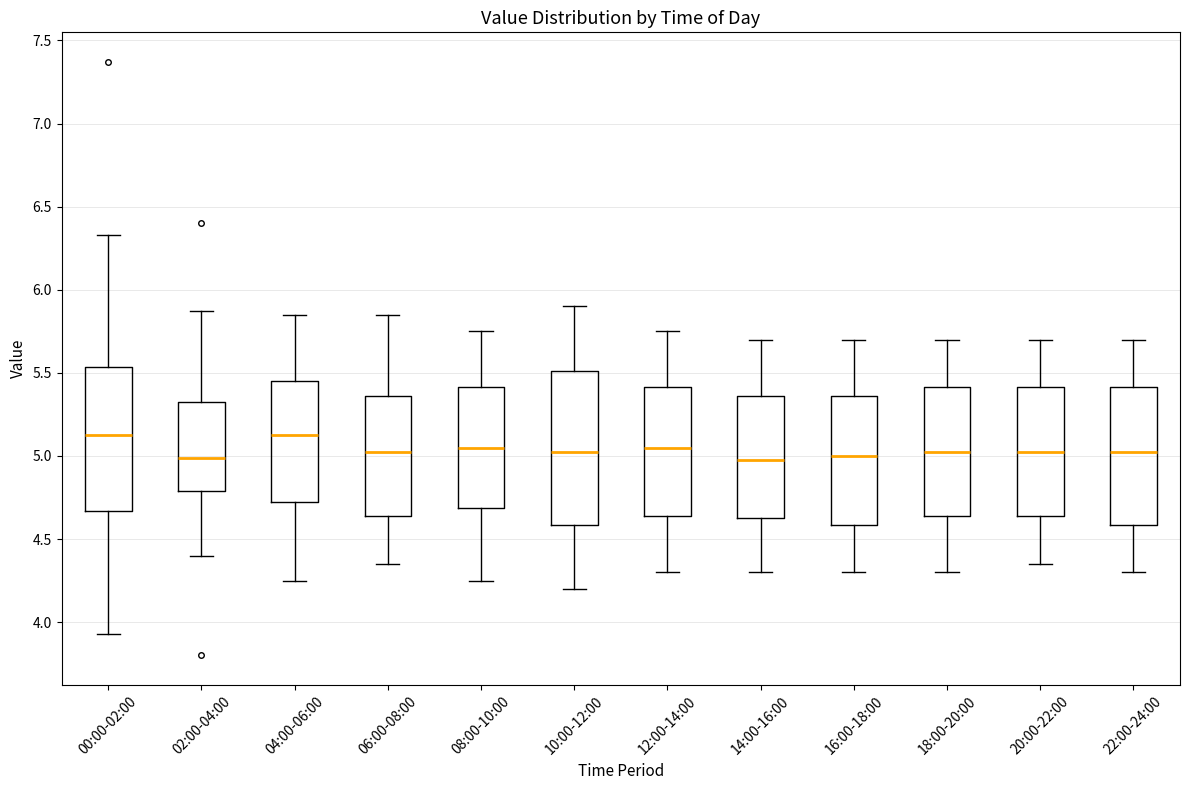

Reading left to right, transcribe this box plot: for each box, give where its median line is, the range the box spans, and where its two whiskers end, as read against the y-axis. The values are not printed on the chart, so give them approximately, as read against the axis.

00:00-02:00: median 5.15, box 4.65 to 5.55, whiskers 3.95 to 6.35
02:00-04:00: median 5.00, box 4.80 to 5.35, whiskers 4.40 to 5.85
04:00-06:00: median 5.15, box 4.75 to 5.45, whiskers 4.25 to 5.85
06:00-08:00: median 5.05, box 4.65 to 5.35, whiskers 4.35 to 5.85
08:00-10:00: median 5.05, box 4.70 to 5.40, whiskers 4.25 to 5.75
10:00-12:00: median 5.05, box 4.60 to 5.50, whiskers 4.20 to 5.90
12:00-14:00: median 5.05, box 4.65 to 5.40, whiskers 4.30 to 5.75
14:00-16:00: median 5.00, box 4.65 to 5.35, whiskers 4.30 to 5.70
16:00-18:00: median 5.00, box 4.60 to 5.35, whiskers 4.30 to 5.70
18:00-20:00: median 5.05, box 4.65 to 5.40, whiskers 4.30 to 5.70
20:00-22:00: median 5.05, box 4.65 to 5.40, whiskers 4.35 to 5.70
22:00-24:00: median 5.05, box 4.60 to 5.40, whiskers 4.30 to 5.70